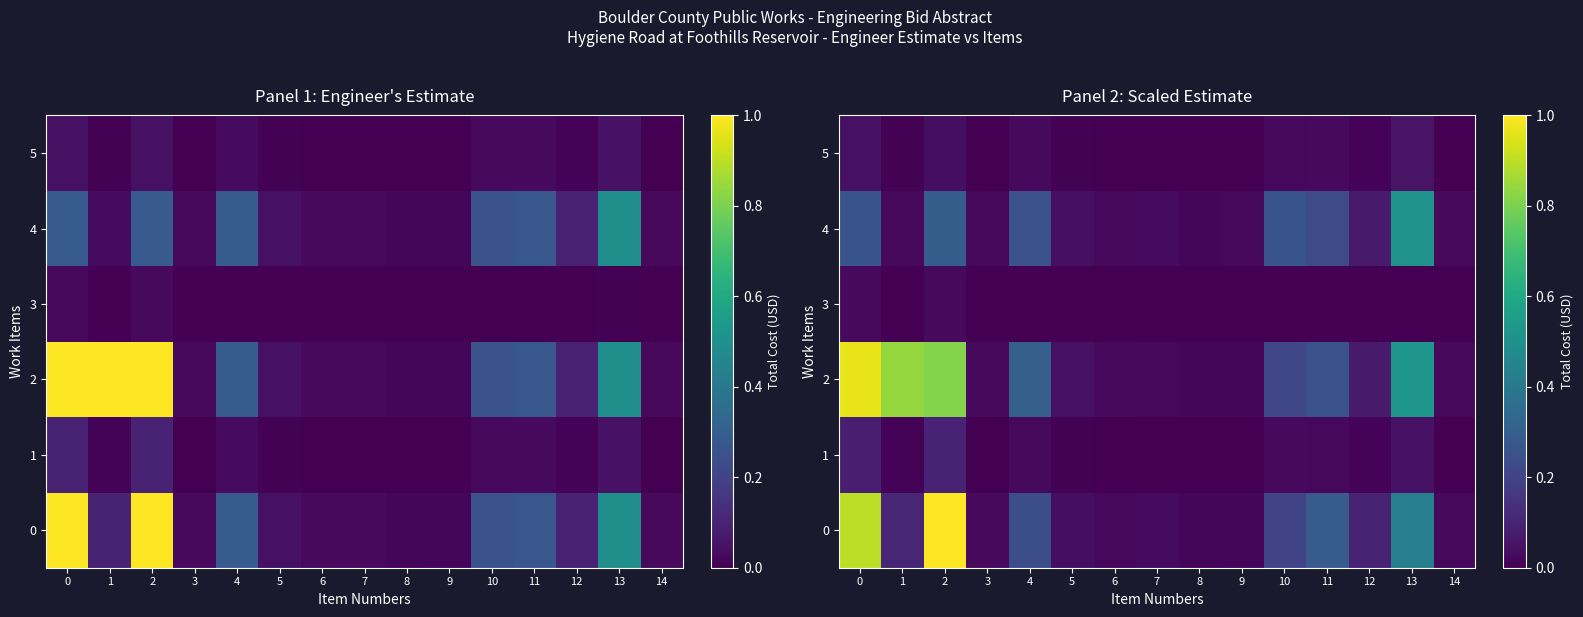

True or false: 4 has a value of 0.3 at 2.

True